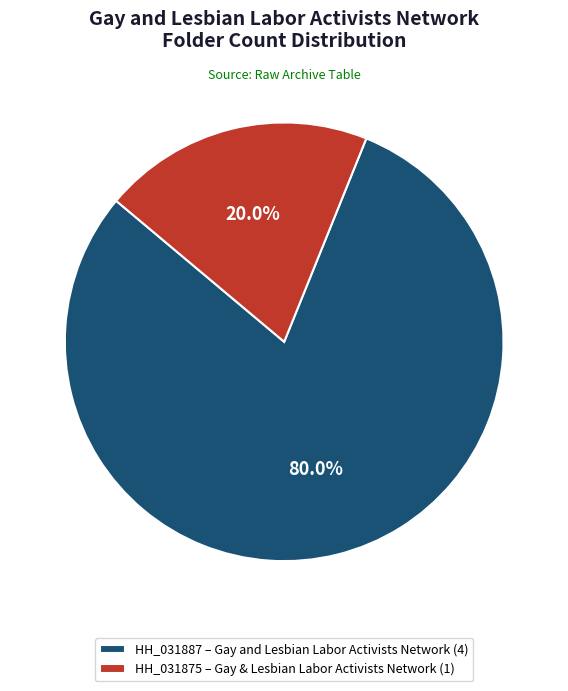

What is the ratio of the value at HH_031887 – Gay and Lesbian Labor Activists Network (4) to the value at HH_031875 – Gay & Lesbian Labor Activists Network (1)?

4.0